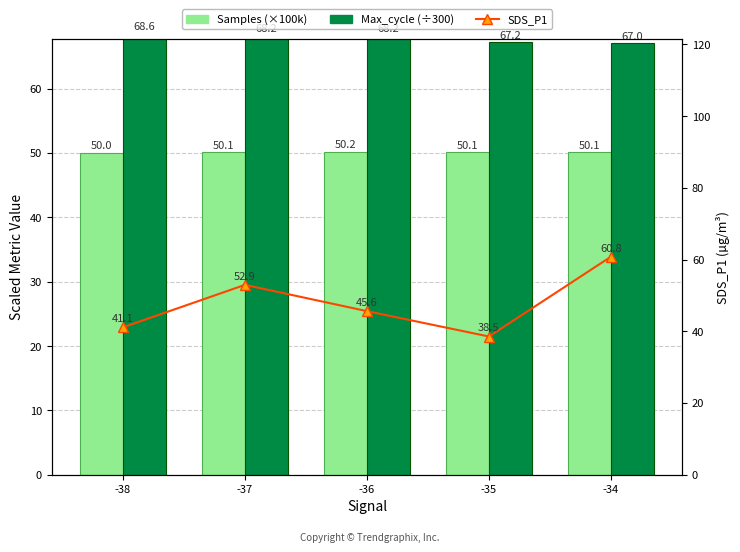

Reading left to right, what are all the values shown in this chart?

Samples (×100k): 50.0	50.1	50.2	50.1	50.1
Max_cycle (÷300): 68.6	68.2	68.2	67.2	67.0
SDS_P1: 41.1	52.9	45.6	38.5	60.8